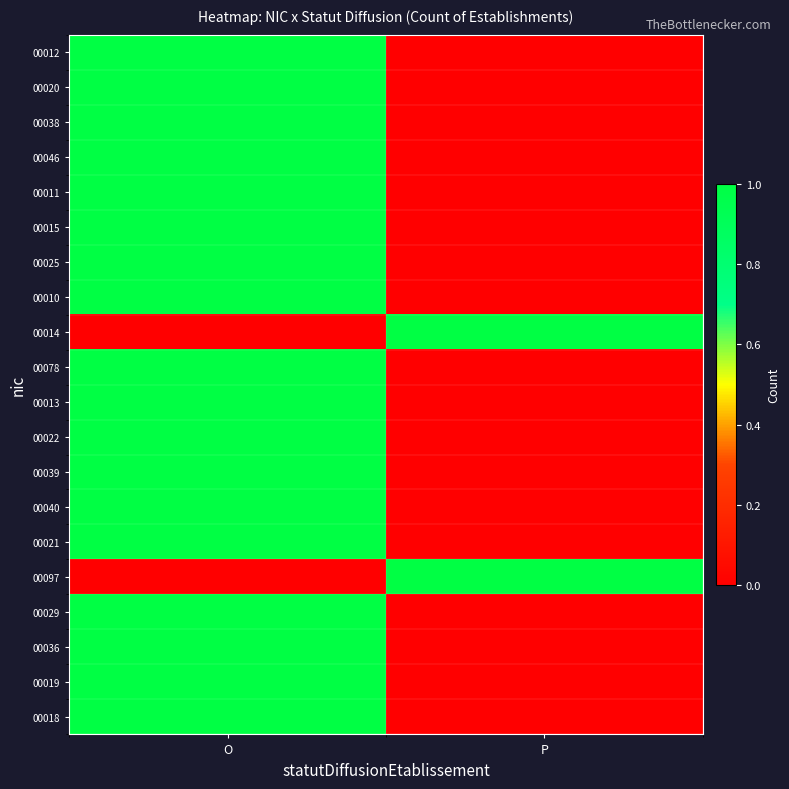

Which series has the widest spread of values?

00012